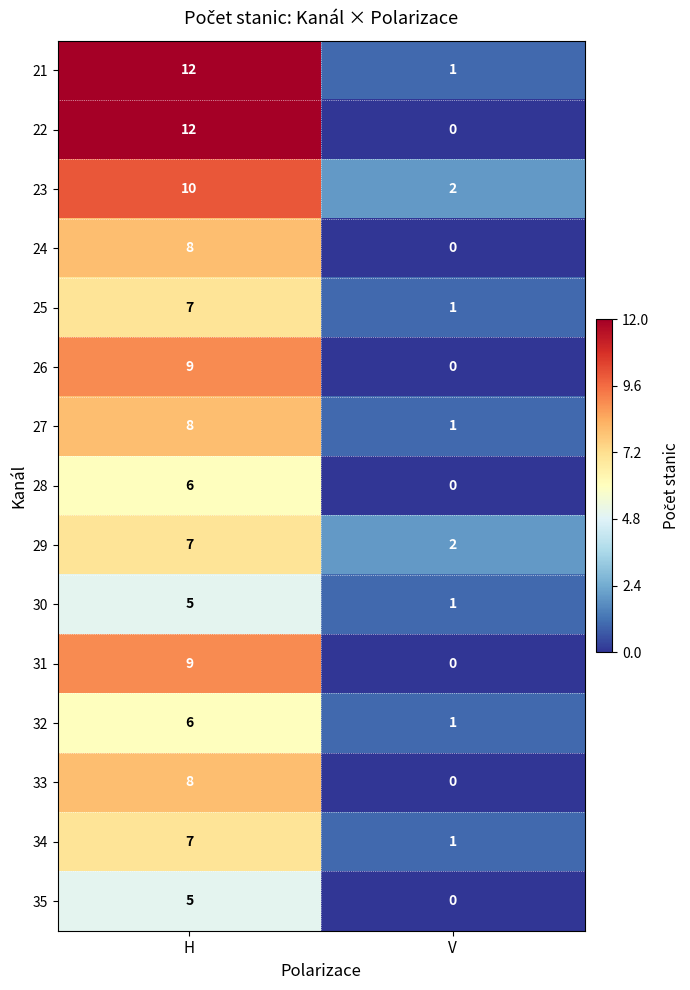

What is the difference between the highest and lowest values at H?

7